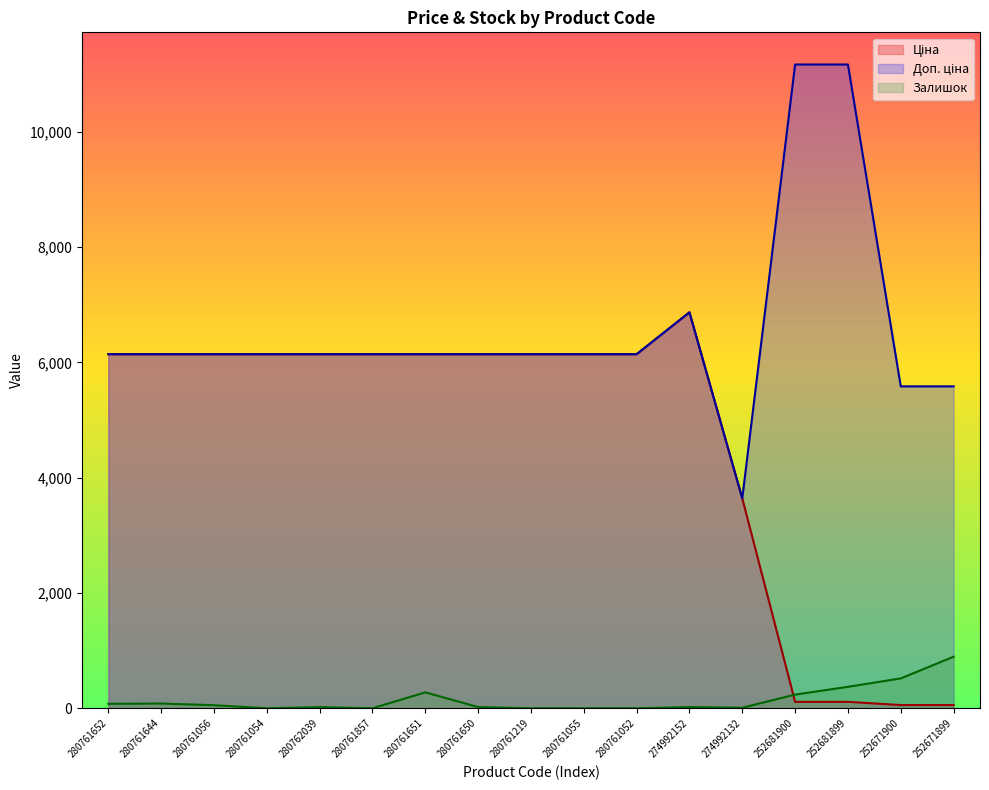

Which series has the largest total across all categories?

Доп. ціна